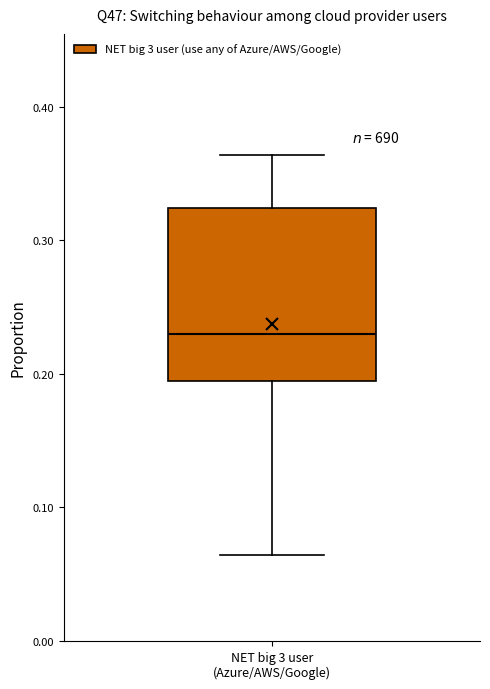

Where is the lower edge of the box for NET big 3 user (Azure/AWS/Google) on the y-axis? The values are not printed on the chart, so give them approximately, as read against the axis.

0.19